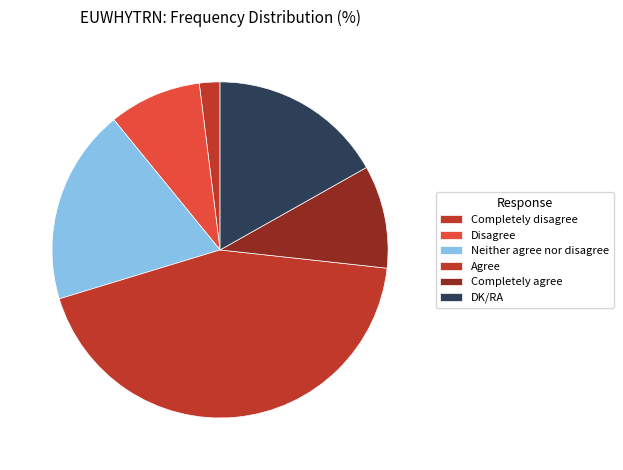

What percentage is NOT represented by Completely disagree?

98.0%